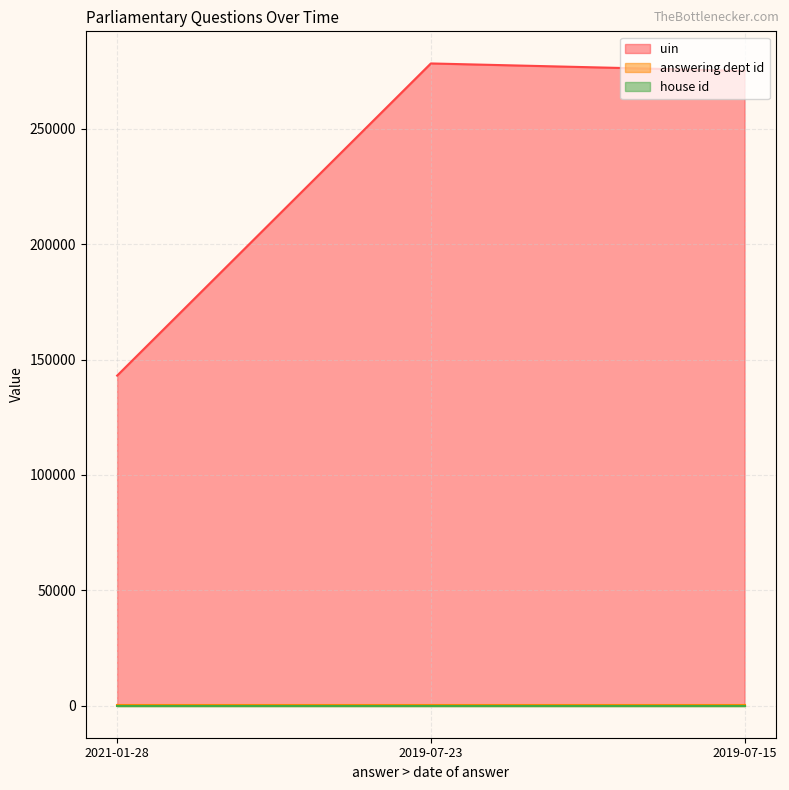

Reading right to left, transcribe all the data shown in this chart.

uin: 2019-07-15=275103	2019-07-23=278338	2021-01-28=143038
answering dept id: 2019-07-15=201	2019-07-23=201	2021-01-28=201
house id: 2019-07-15=1	2019-07-23=1	2021-01-28=1